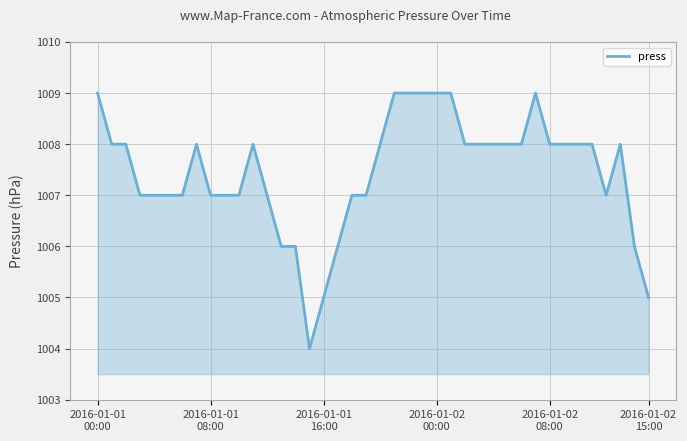

What is the difference between the maximum and minimum values?

5